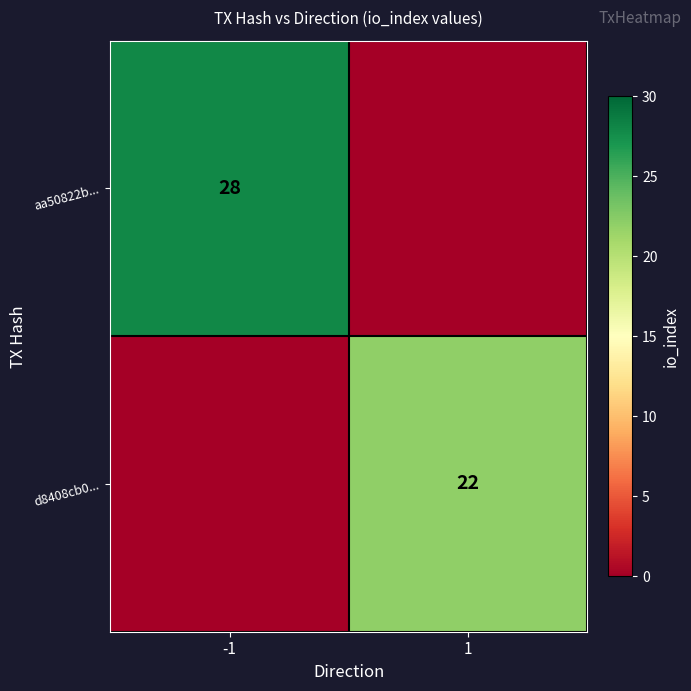

The value of d8408cb0... at 1 is 33. True or false?

False